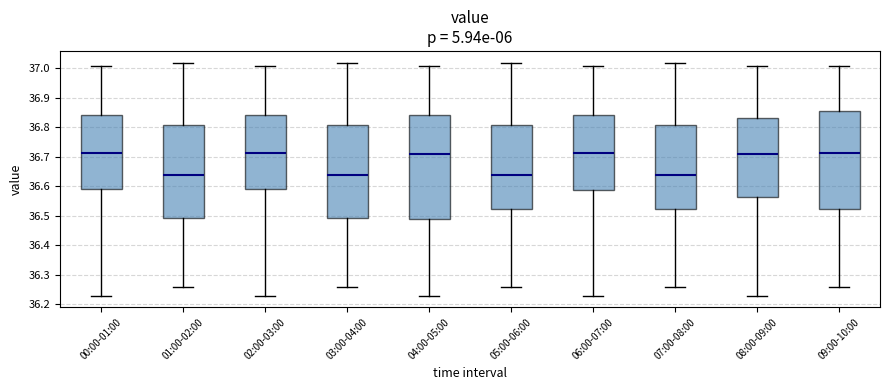

Reading left to right, transcribe this box plot: for each box, give where its median line is, the range the box spans, and where its two whiskers end, as read against the y-axis. The values are not printed on the chart, so give them approximately, as read against the axis.

00:00-01:00: median 36.72, box 36.59 to 36.84, whiskers 36.23 to 37.01
01:00-02:00: median 36.64, box 36.49 to 36.81, whiskers 36.26 to 37.02
02:00-03:00: median 36.72, box 36.59 to 36.84, whiskers 36.23 to 37.01
03:00-04:00: median 36.64, box 36.49 to 36.81, whiskers 36.26 to 37.02
04:00-05:00: median 36.71, box 36.49 to 36.84, whiskers 36.23 to 37.01
05:00-06:00: median 36.64, box 36.53 to 36.81, whiskers 36.26 to 37.02
06:00-07:00: median 36.72, box 36.59 to 36.84, whiskers 36.23 to 37.01
07:00-08:00: median 36.64, box 36.53 to 36.81, whiskers 36.26 to 37.02
08:00-09:00: median 36.71, box 36.57 to 36.83, whiskers 36.23 to 37.01
09:00-10:00: median 36.72, box 36.53 to 36.86, whiskers 36.26 to 37.01